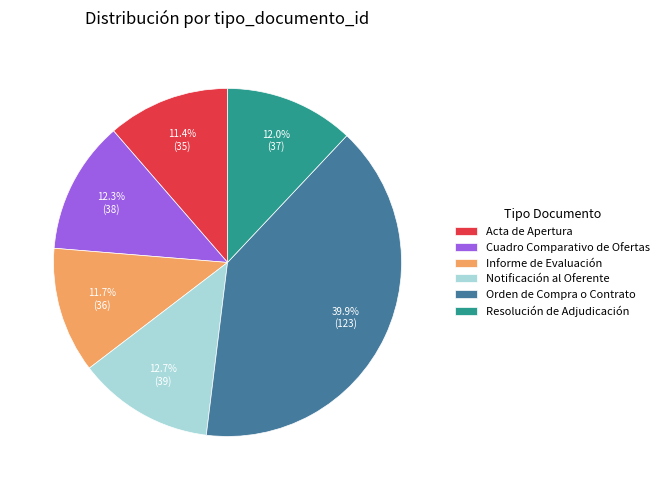

True or false: Acta de Apertura accounts for 24% of the total.

False